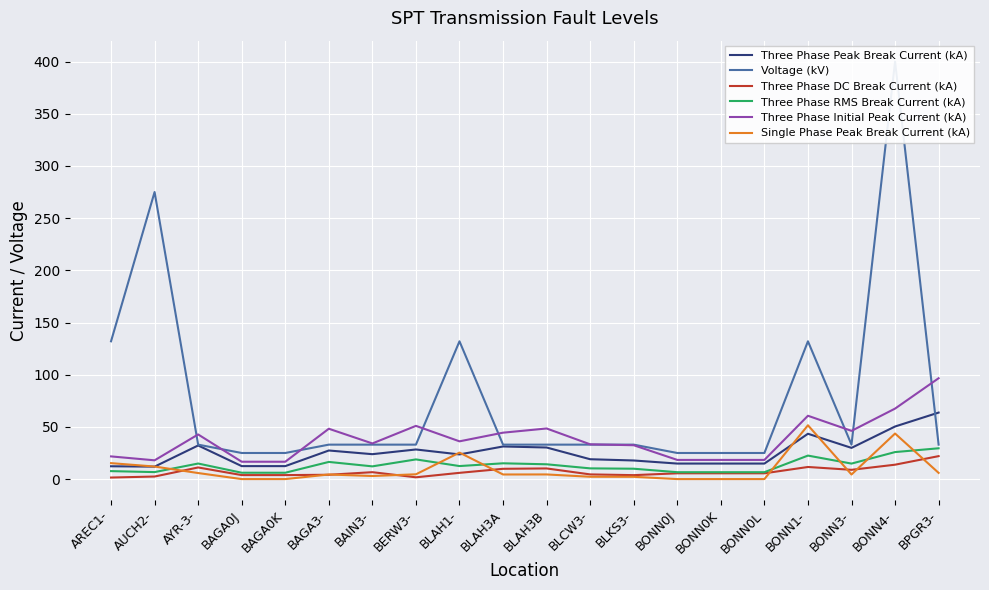

Is it true that Single Phase Peak Break Current (kA) equals 33.0 at BONN0L?

False